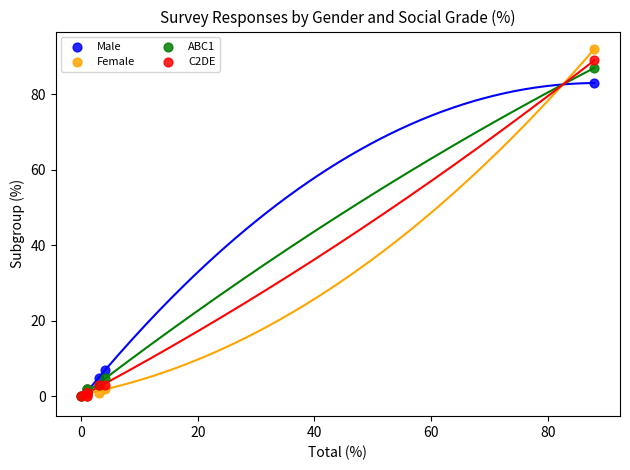

Which series reaches the maximum Y coordinate?

Female